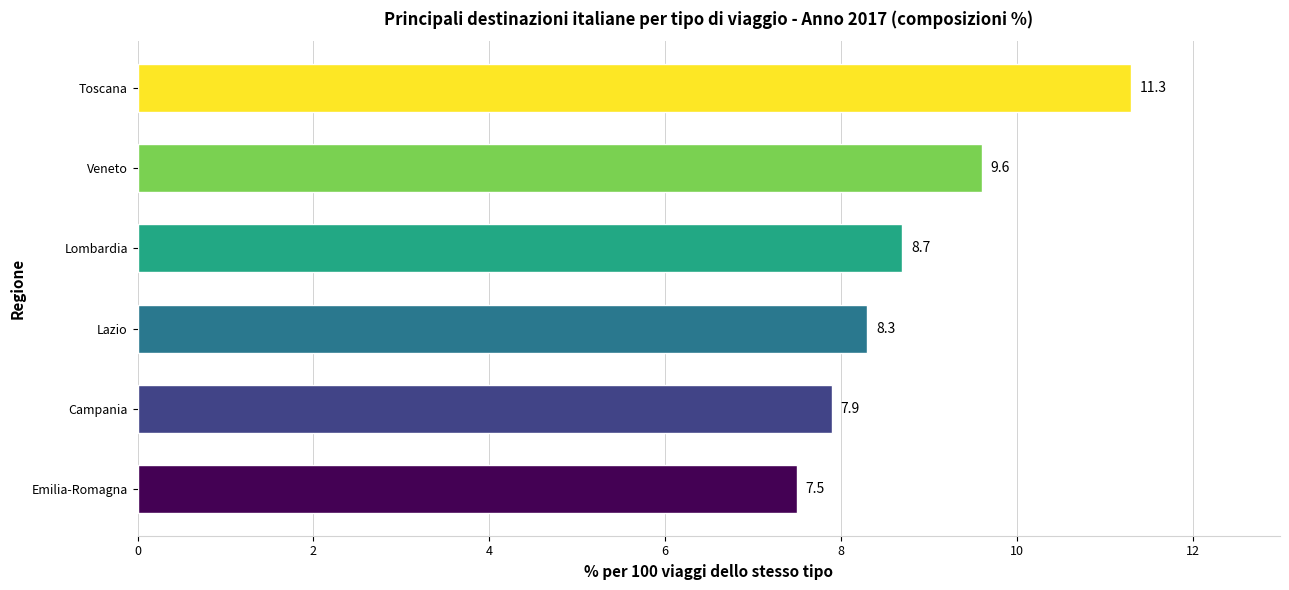

How many bars are there in total?

6